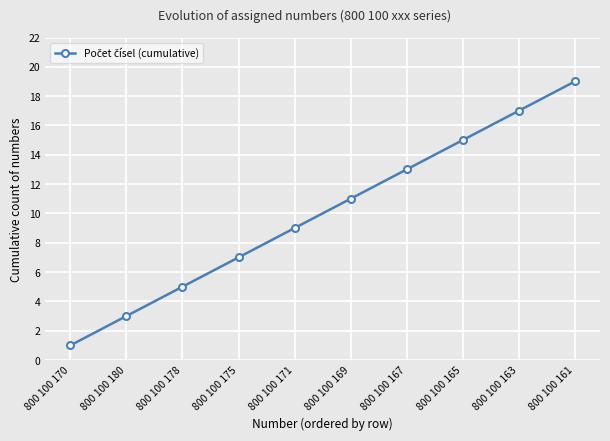

What is the label of the 9th point from the right?

800 100 180